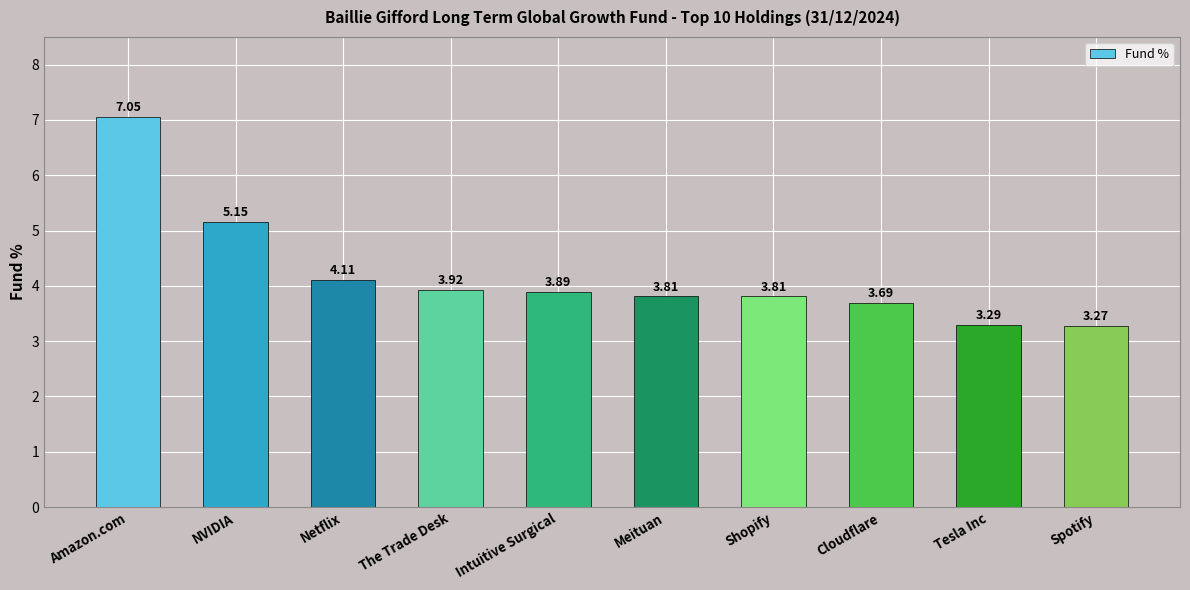

What is the ratio of the value at Meituan to the value at Shopify?

1.0